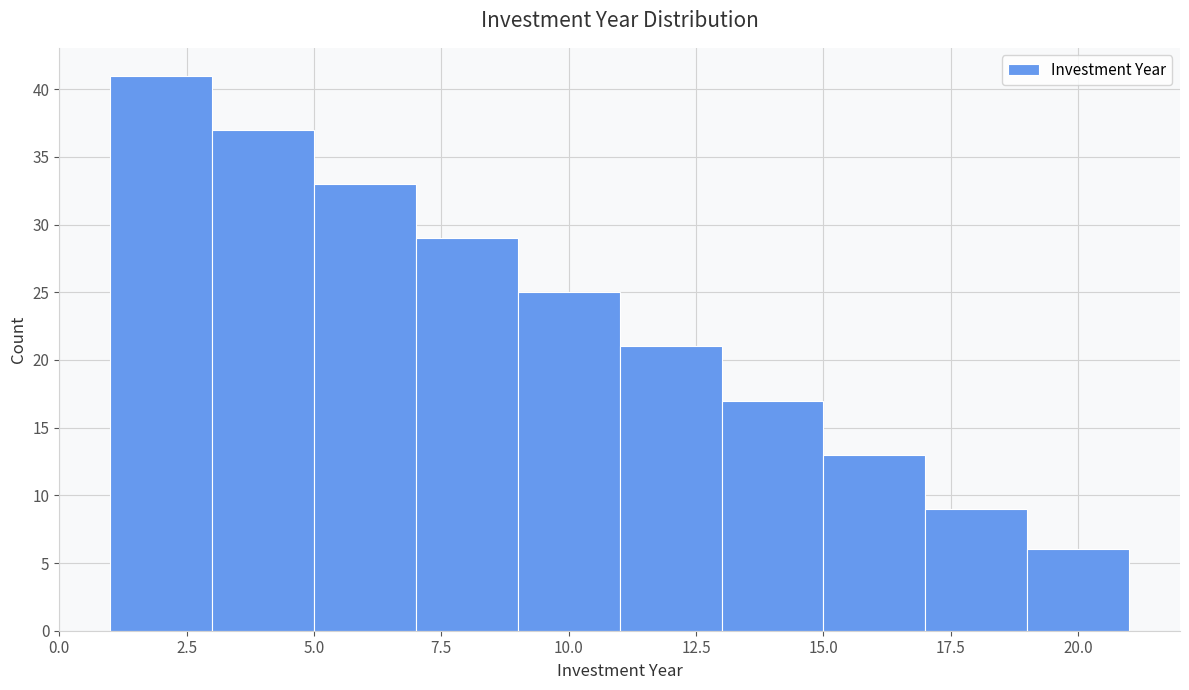

Over which range of the x-axis is the bar tallest?

1 to 3